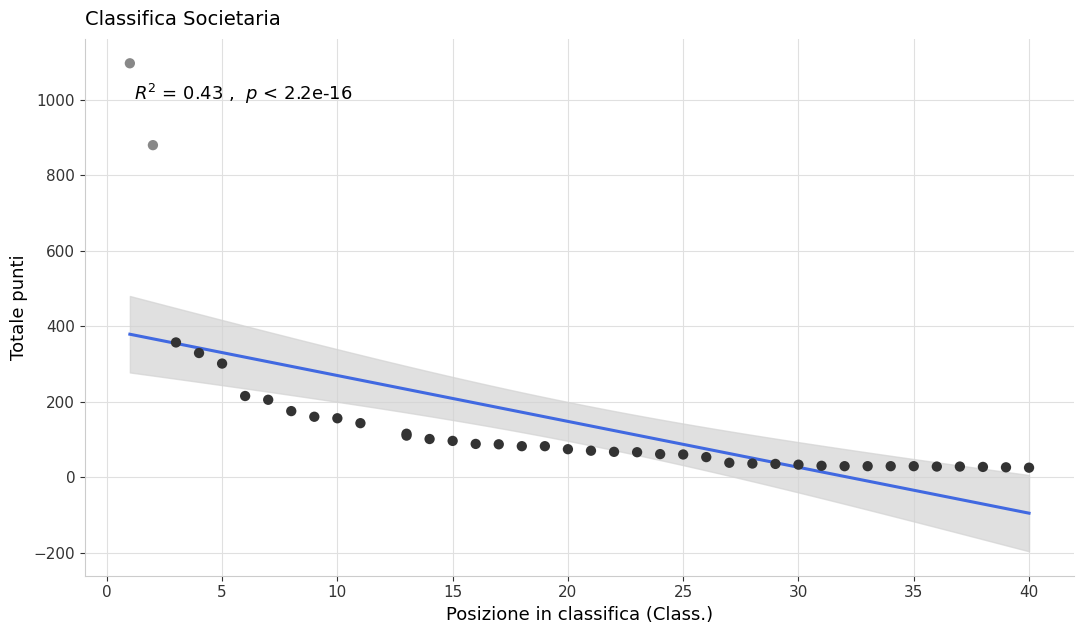

What Y value in the scatter plot is closest to 561?

357